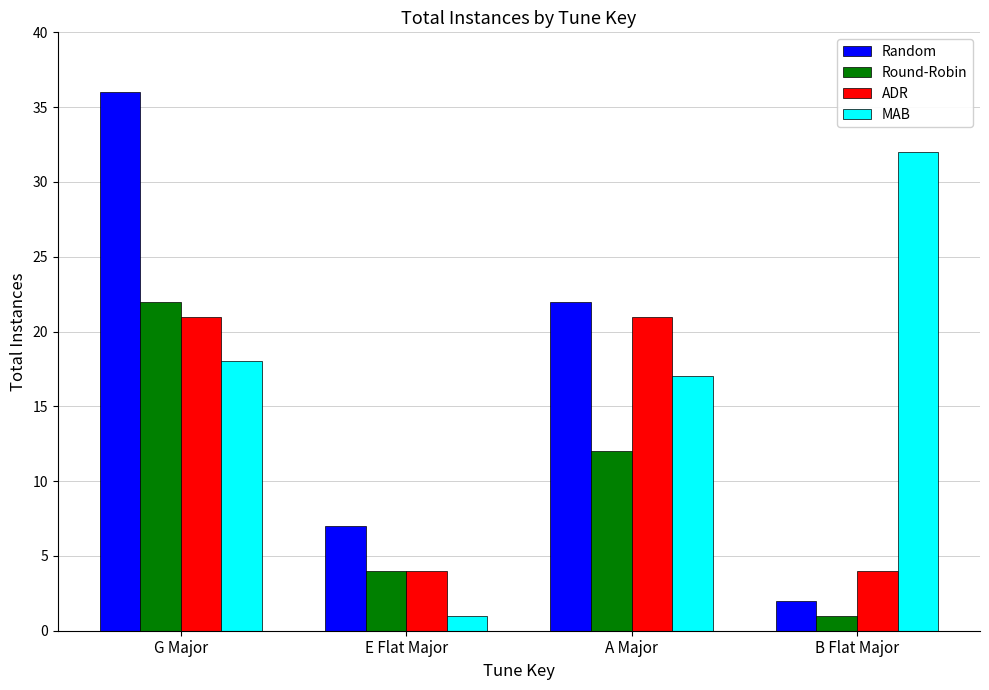

At which category is the sum across all series the highest?

G Major